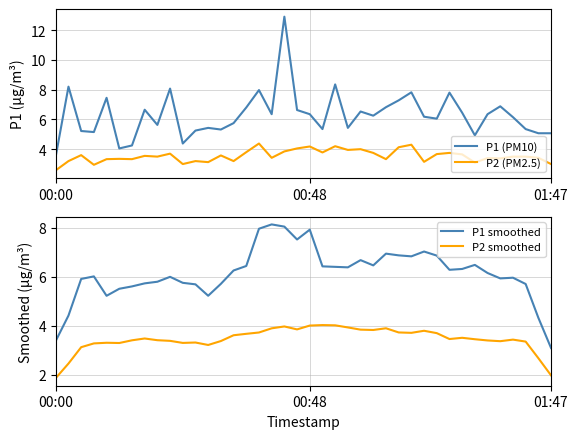

True or false: P1 (PM10) and P2 (PM2.5) cross at least once.

False